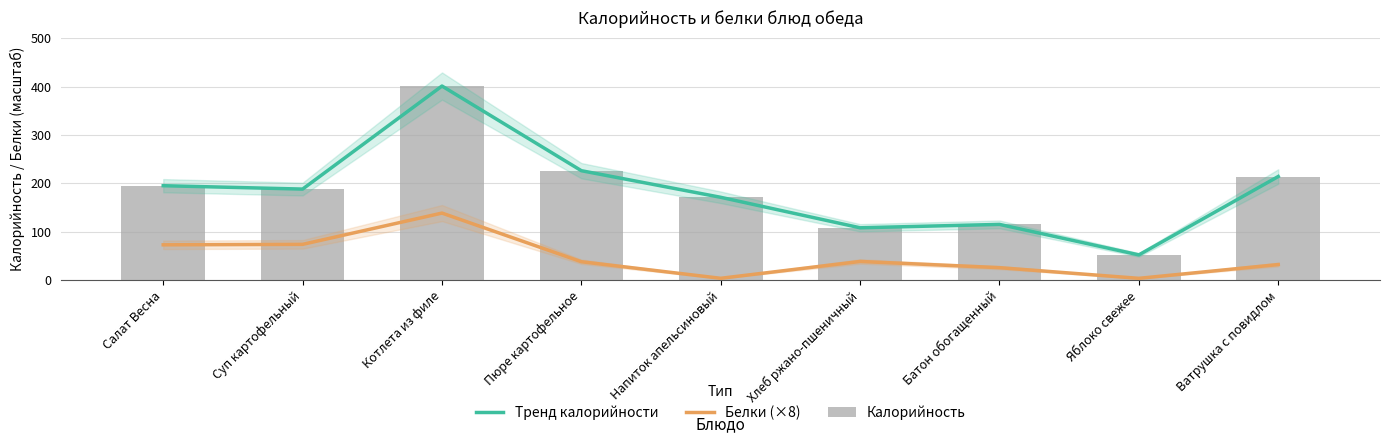

Is the value of Тренд калорийности at Салат Весна greater than the value of Белки (×8) at Суп картофельный?

Yes